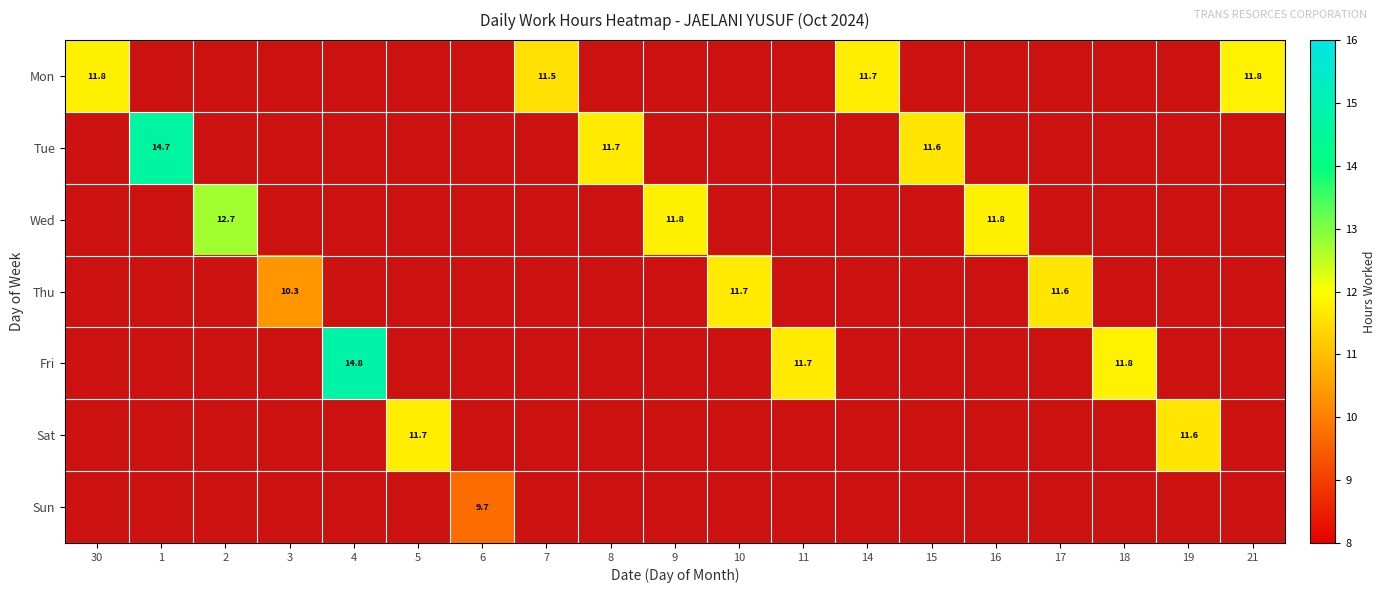

Is the value of Wed at 16 greater than the value of Tue at 15?

Yes